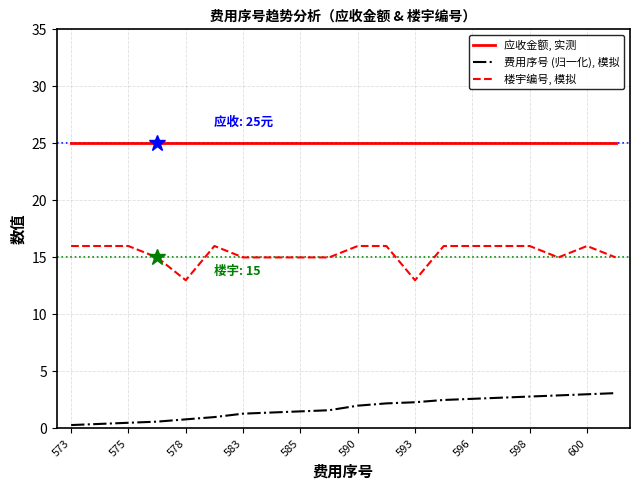

True or false: 费用序号 (归一化), 模拟 and 楼宇编号, 模拟 cross at least once.

False